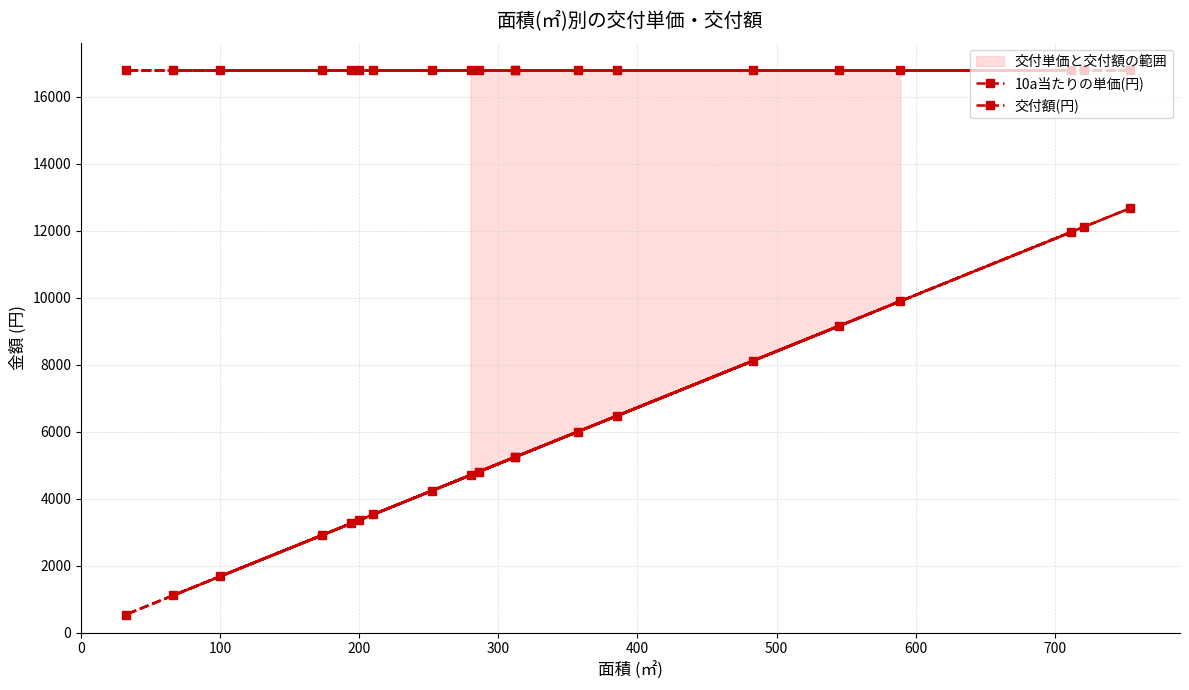

How many distinct data groups are displayed?

2